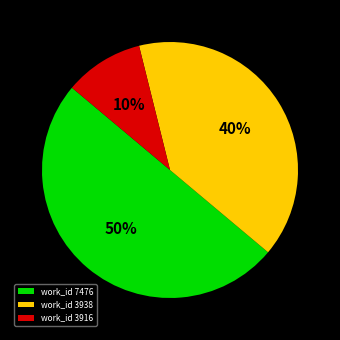

Combined, do work_id 3938 and work_id 7476 account for over 50%?

Yes